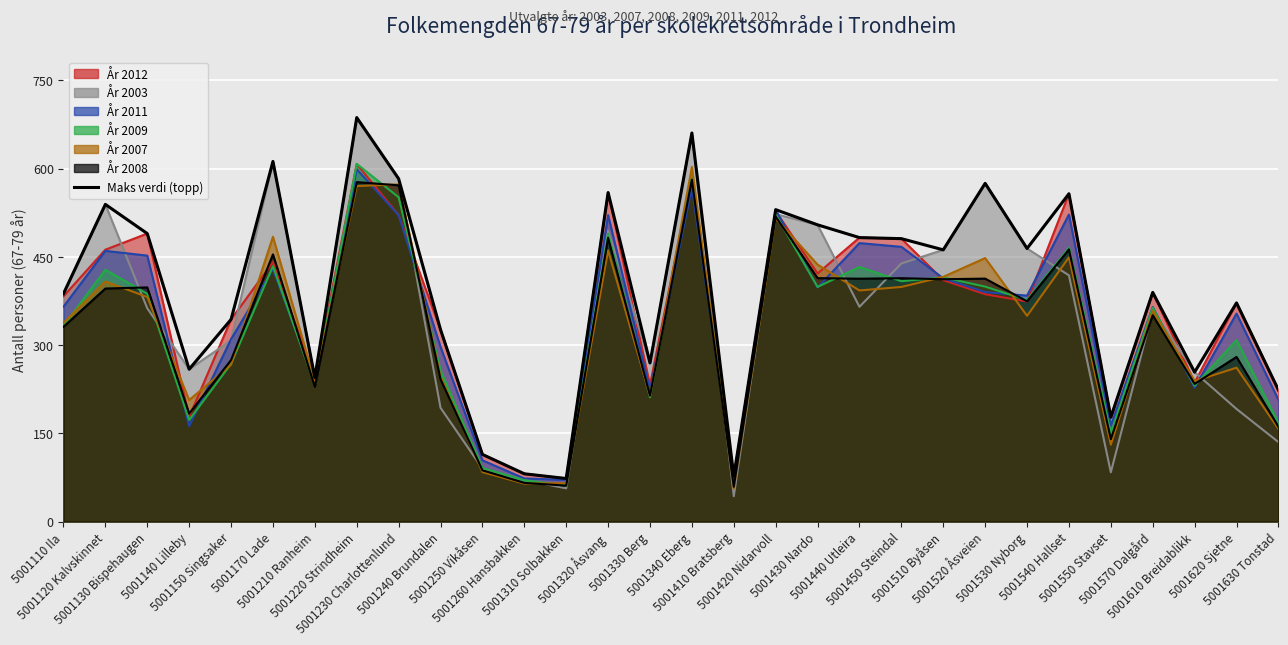

What is the value of the 27th point from the left?

389.4